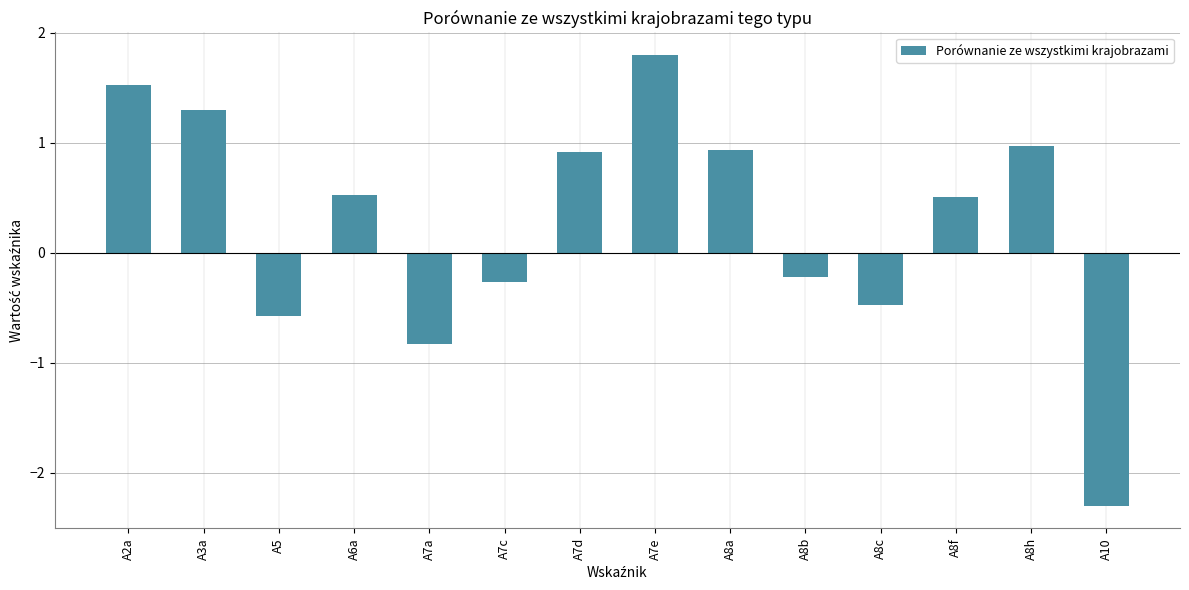

What is the difference between the values at A8f and A7c?

0.8